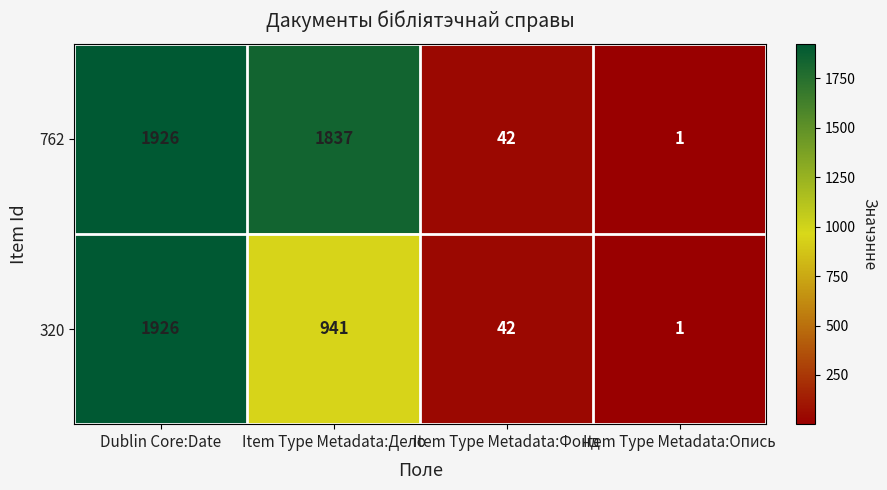

At which category does the chart reach its minimum across all series?

Item Type Metadata:Опись